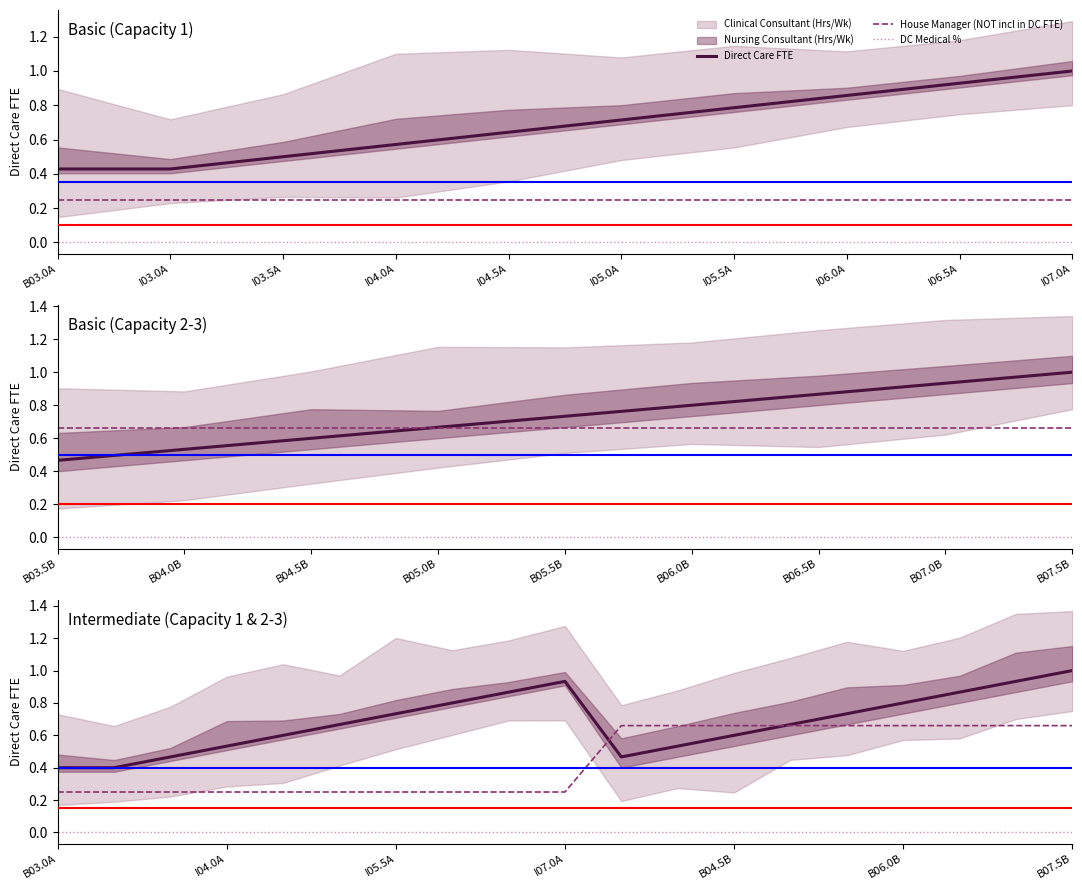

What is the value of the House Manager (NOT incl in DC FTE) point at the 6th from the left?

0.2